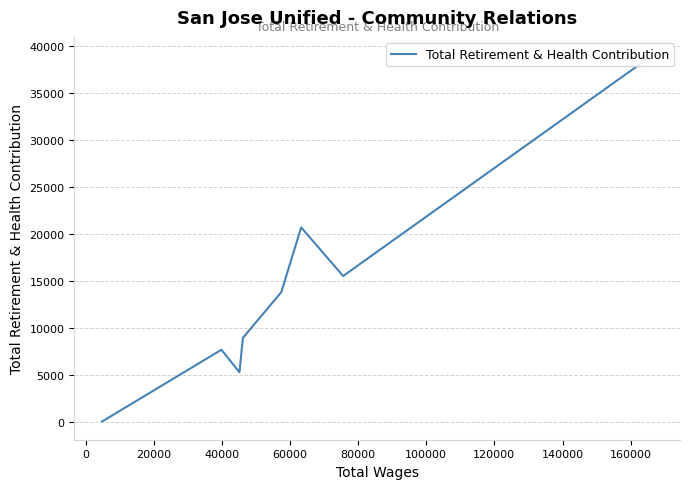

What is the greatest value displayed?

39018